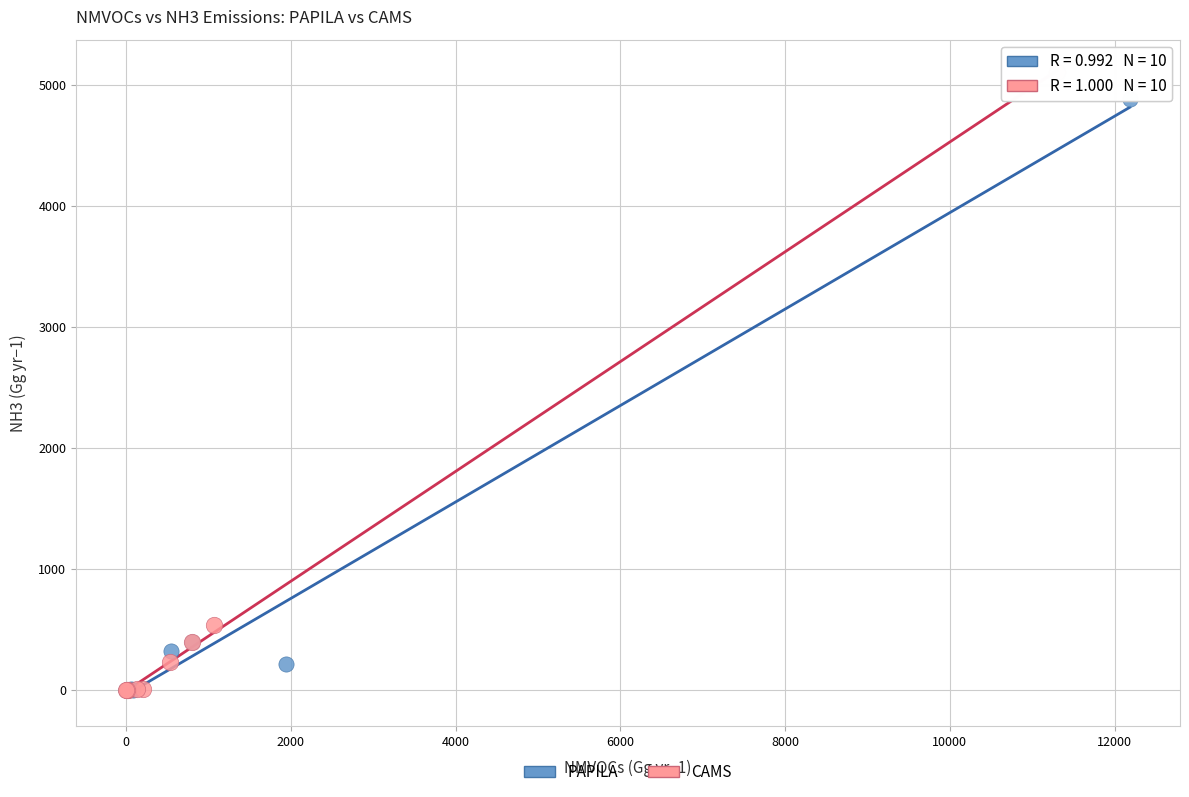

Which series has the widest spread of Y values?

CAMS